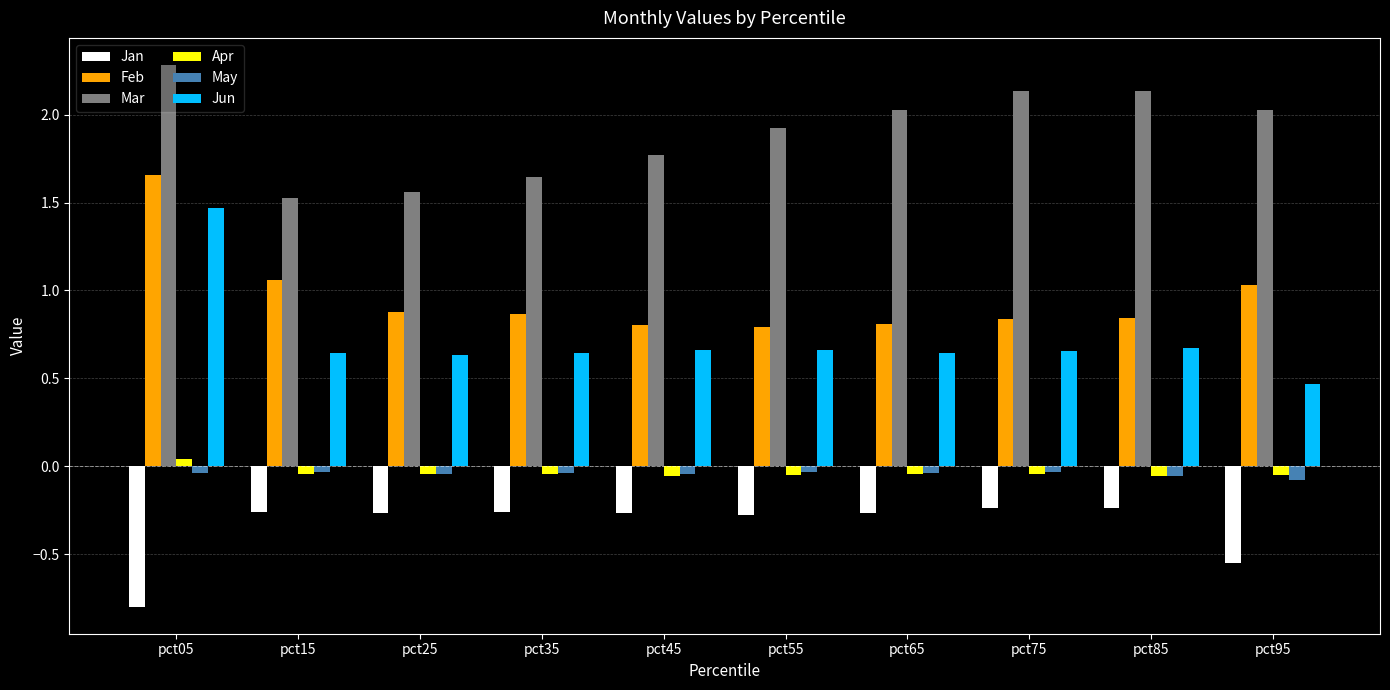

Between pct05 and pct65, which series saw the biggest shift?

Feb